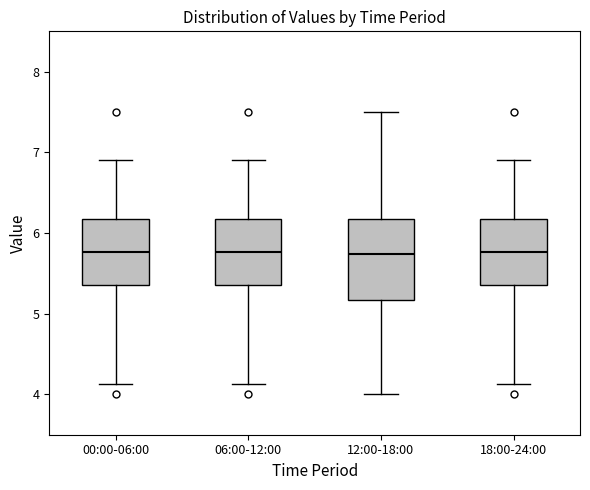

Reading left to right, transcribe this box plot: for each box, give where its median line is, the range the box spans, and where its two whiskers end, as read against the y-axis. The values are not printed on the chart, so give them approximately, as read against the axis.

00:00-06:00: median 5.8, box 5.4 to 6.2, whiskers 4.1 to 6.9
06:00-12:00: median 5.8, box 5.4 to 6.2, whiskers 4.1 to 6.9
12:00-18:00: median 5.7, box 5.2 to 6.2, whiskers 4.0 to 7.5
18:00-24:00: median 5.8, box 5.4 to 6.2, whiskers 4.1 to 6.9